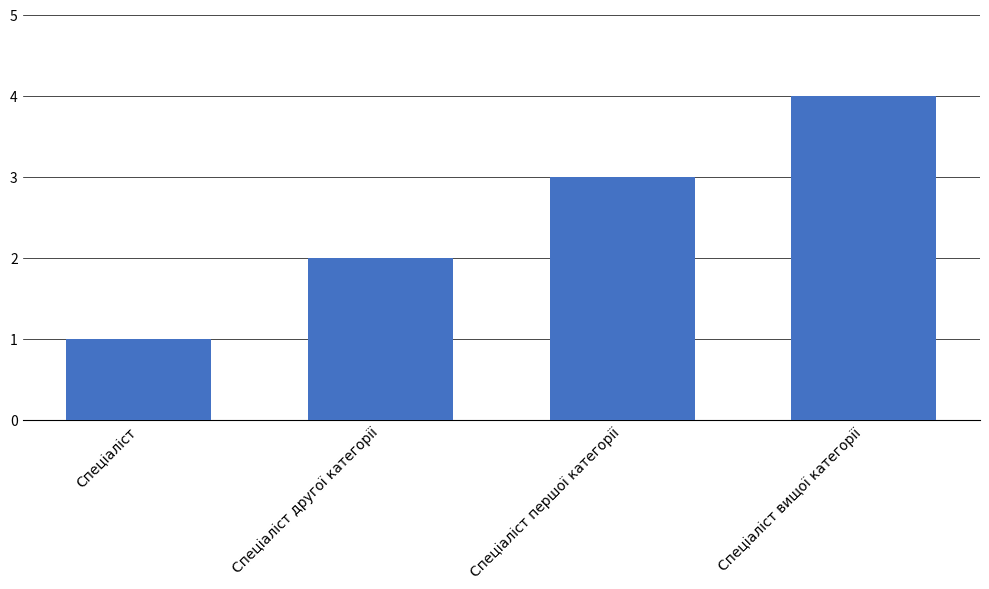

What is the smallest value displayed?

1